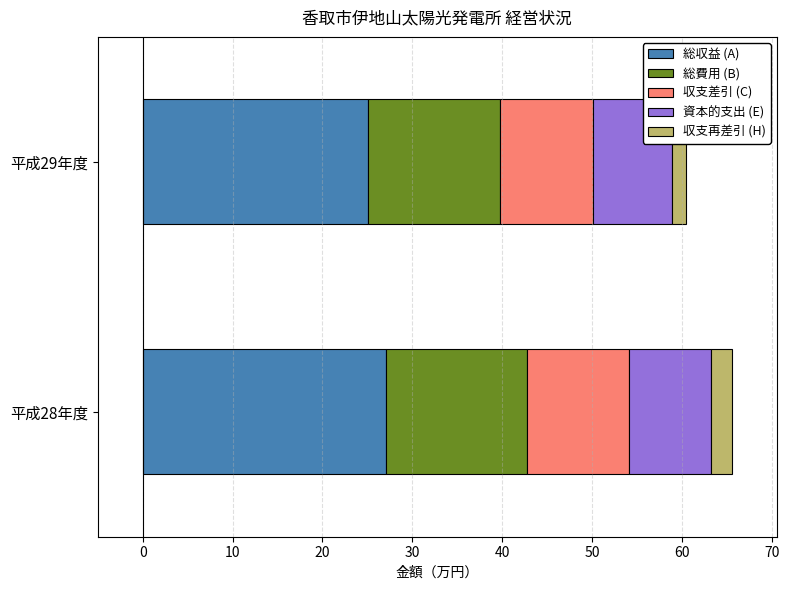

Which category has the lowest value in the 総収益 (A) series?

平成29年度